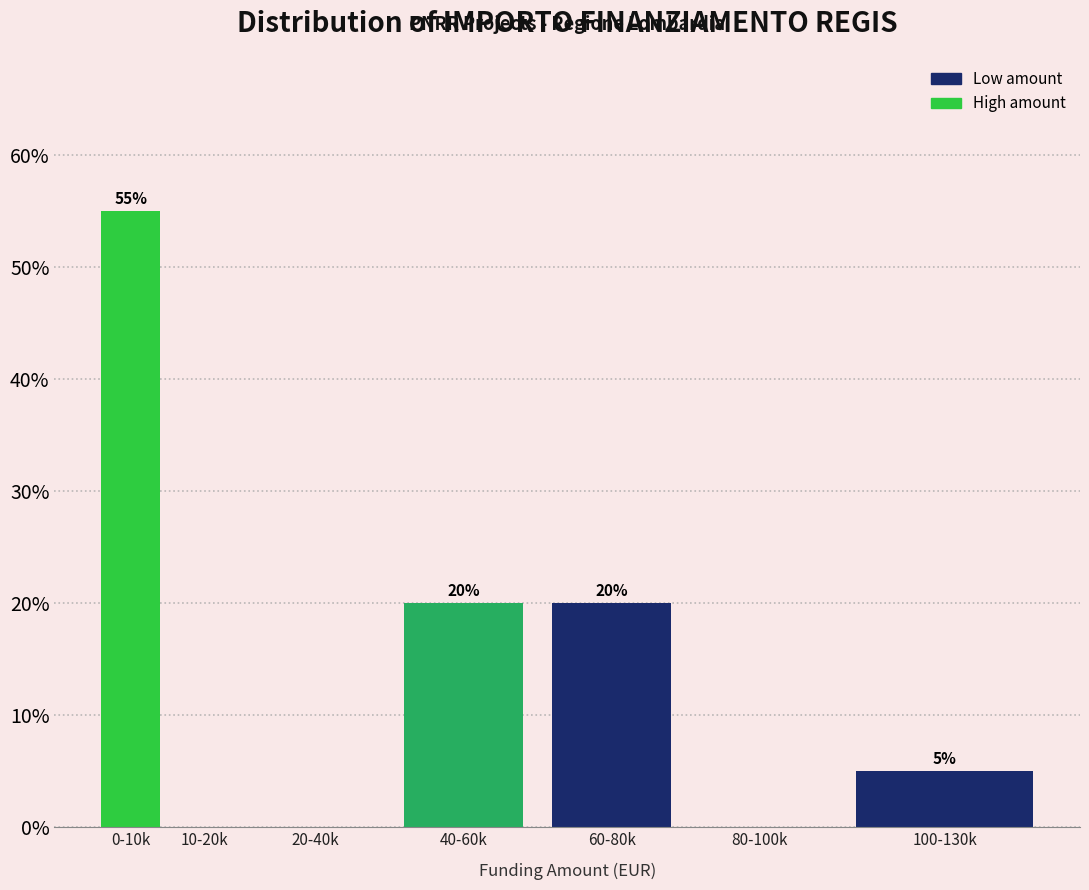

Reading left to right, extract all data points from this chart.

0-10k=55.0	10-20k=0.0	20-40k=0.0	40-60k=20.0	60-80k=20.0	80-100k=0.0	100-130k=5.0